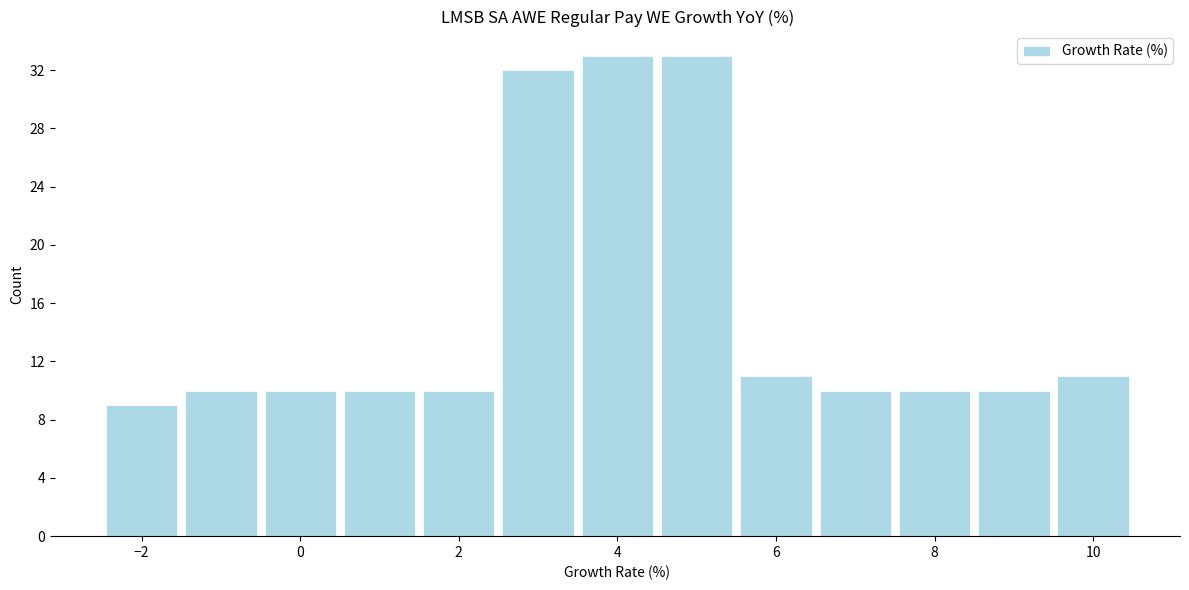

Reading left to right, list every bar in this chart as the range it spans on the x-axis followed by its height. Neither the bar edges nor the heights are printed on the chart, so give them approximately, as read against the axes.

-2.5 to -1.5: 9
-1.5 to -0.5: 10
-0.5 to 0.5: 10
0.5 to 1.5: 10
1.5 to 2.5: 10
2.5 to 3.5: 32
3.5 to 4.5: 33
4.5 to 5.5: 33
5.5 to 6.5: 11
6.5 to 7.5: 10
7.5 to 8.5: 10
8.5 to 9.5: 10
9.5 to 10.5: 11